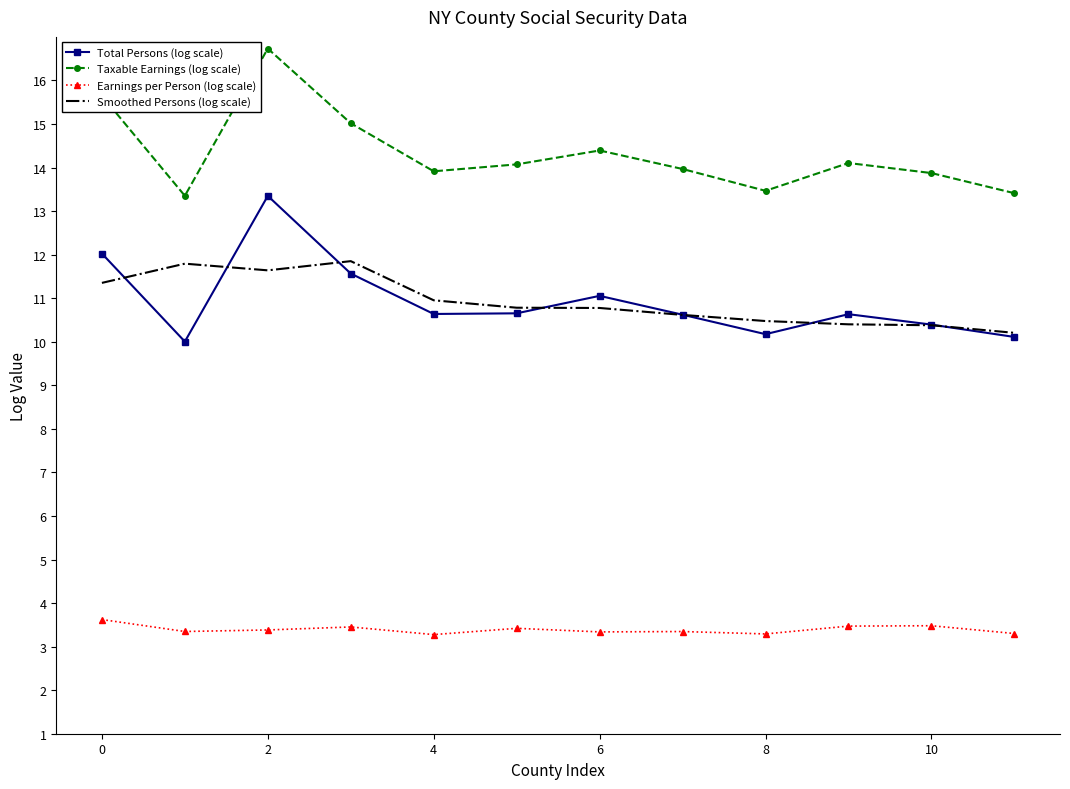

What is the sum of all Smoothed Persons (log scale) values?

131.2